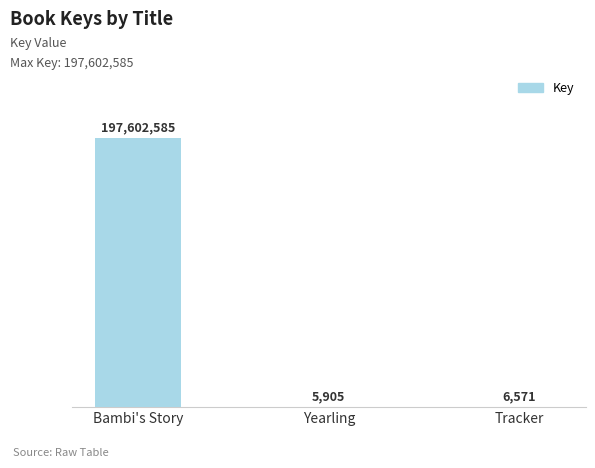

True or false: the data shows 10161 at Tracker.

False